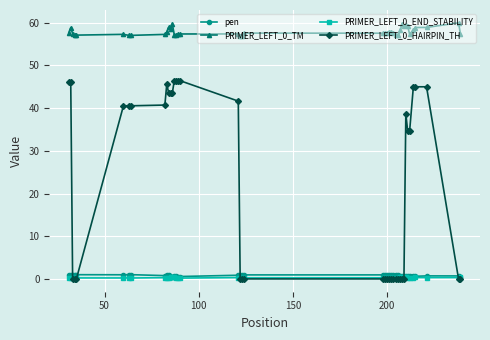

Which series has the largest total across all categories?

PRIMER_LEFT_0_TM